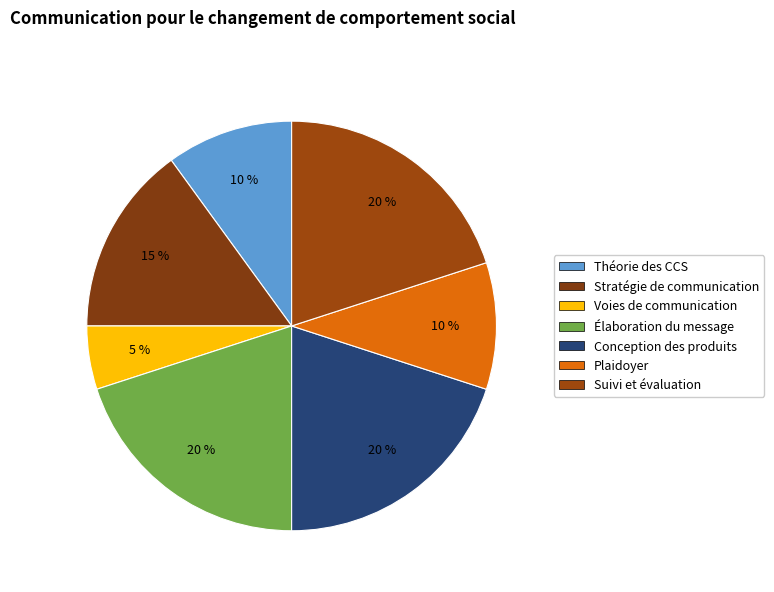

What percentage is NOT represented by Élaboration du message?

80.0%